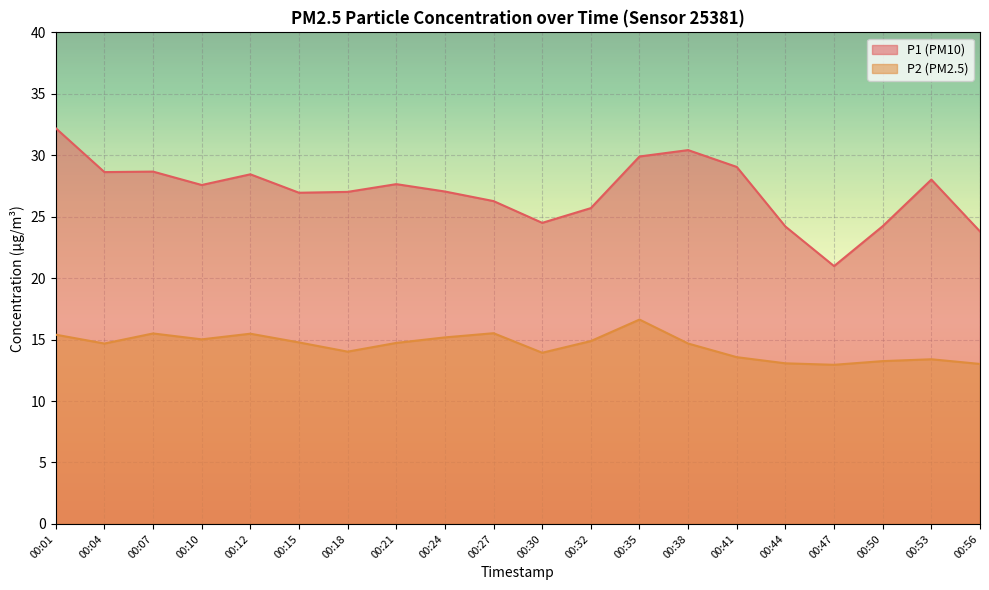

Where does the P2 series first go above 14?

00:01